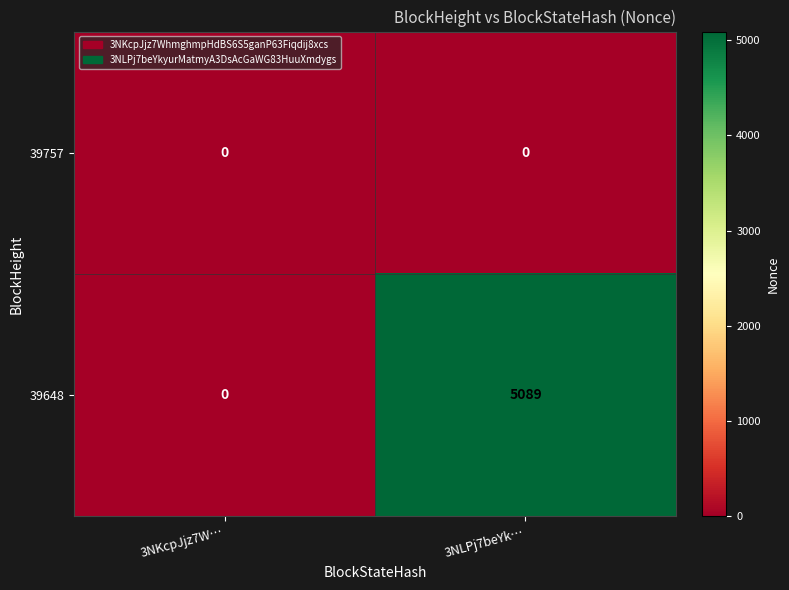

Which series has the largest range (max minus min)?

39648